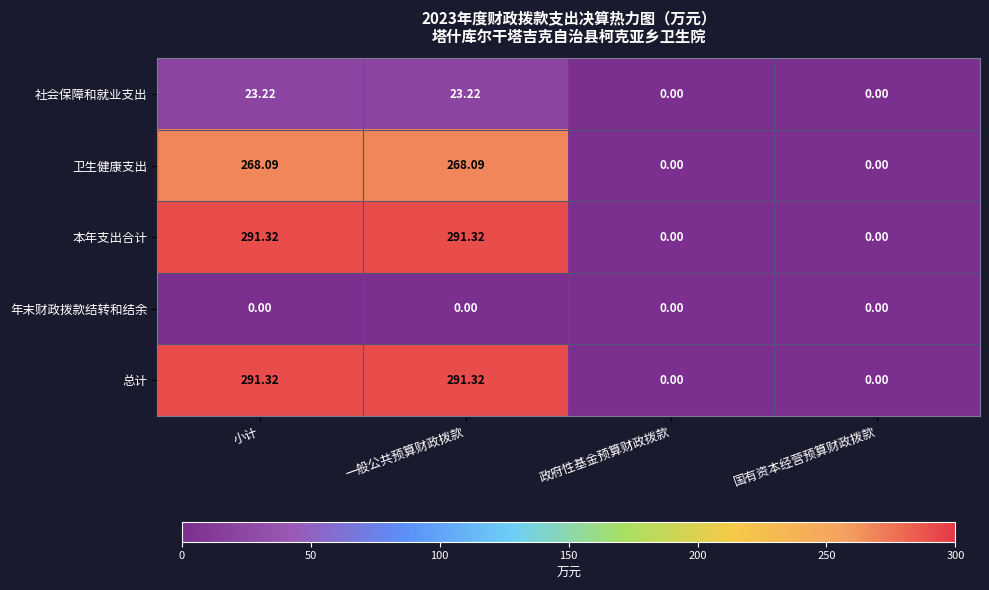

Count the number of data series in this chart.

5